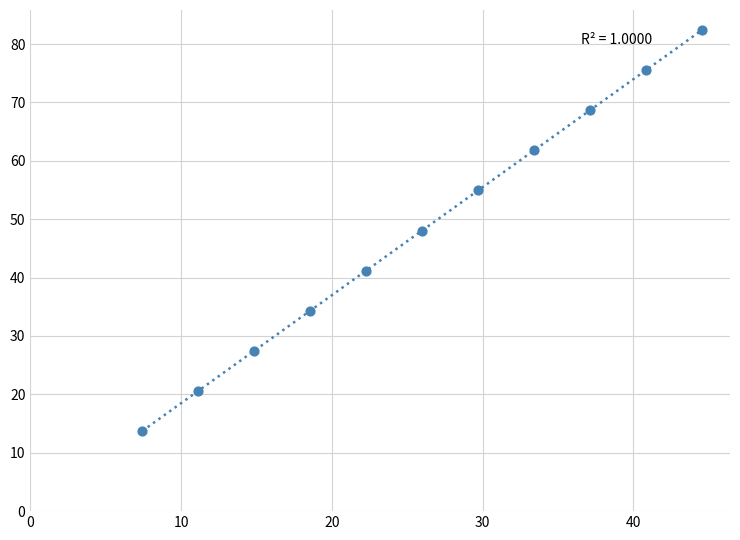

What is the average X value?

26.0